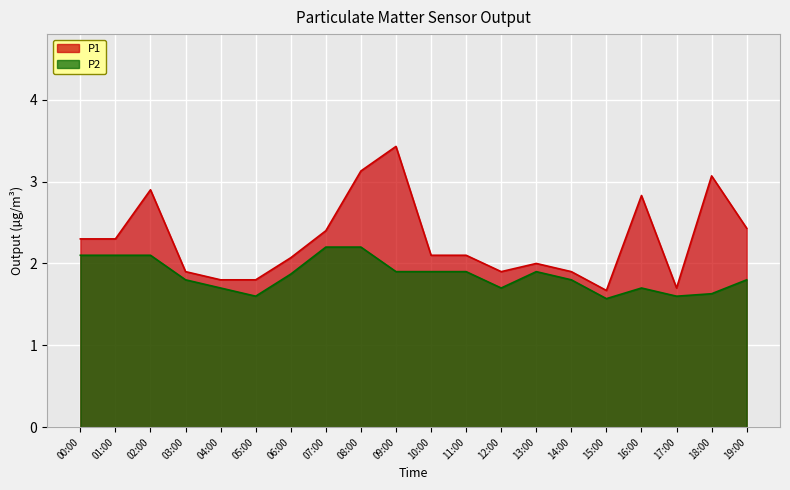

Reading left to right, what are all the values shown in this chart?

P1: 00:00=2.3	01:00=2.3	02:00=2.9	03:00=1.9	04:00=1.8	05:00=1.8	06:00=2.1	07:00=2.4	08:00=3.1	09:00=3.4	10:00=2.1	11:00=2.1	12:00=1.9	13:00=2.0	14:00=1.9	15:00=1.7	16:00=2.8	17:00=1.7	18:00=3.1	19:00=2.4
P2: 00:00=2.1	01:00=2.1	02:00=2.1	03:00=1.8	04:00=1.7	05:00=1.6	06:00=1.9	07:00=2.2	08:00=2.2	09:00=1.9	10:00=1.9	11:00=1.9	12:00=1.7	13:00=1.9	14:00=1.8	15:00=1.6	16:00=1.7	17:00=1.6	18:00=1.6	19:00=1.8